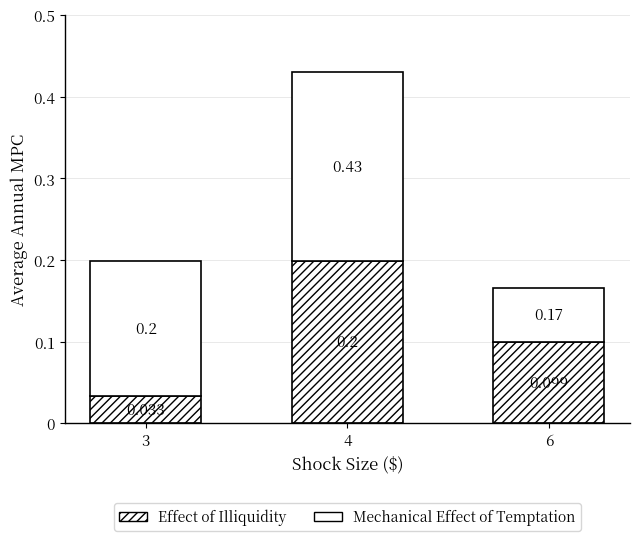

Count the number of data series in this chart.

2